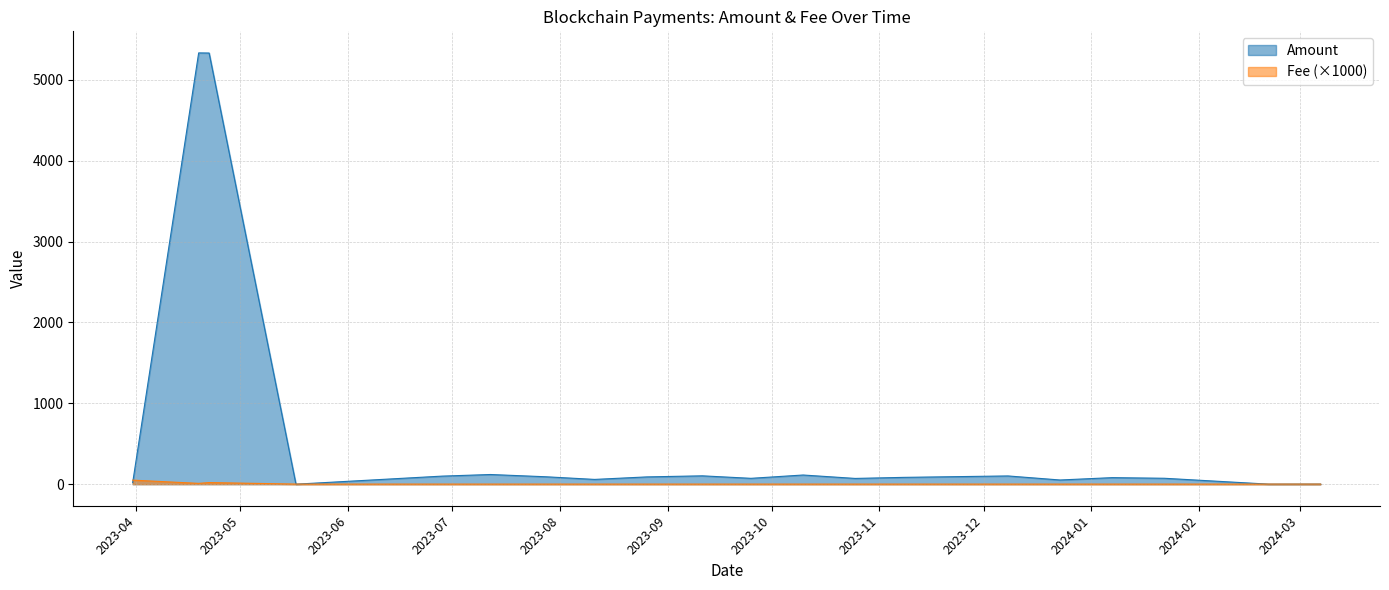

True or false: Amount has a value of 1.5 at 2024-03-07.

False